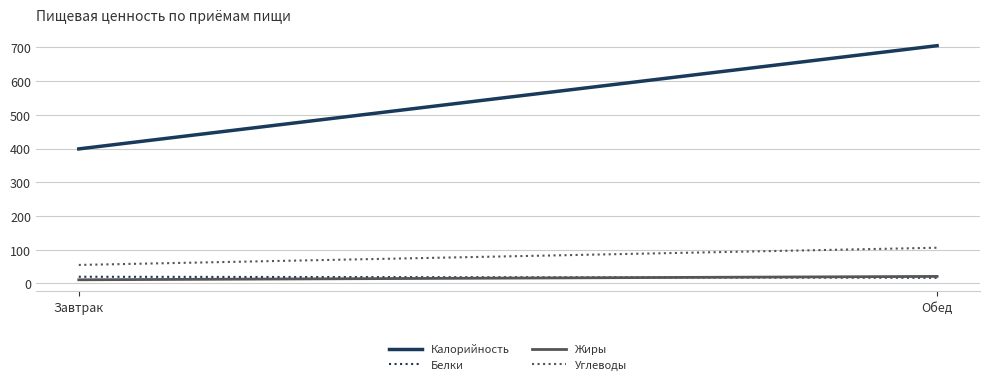

Between Завтрак and Обед, which series saw the biggest shift?

Калорийность